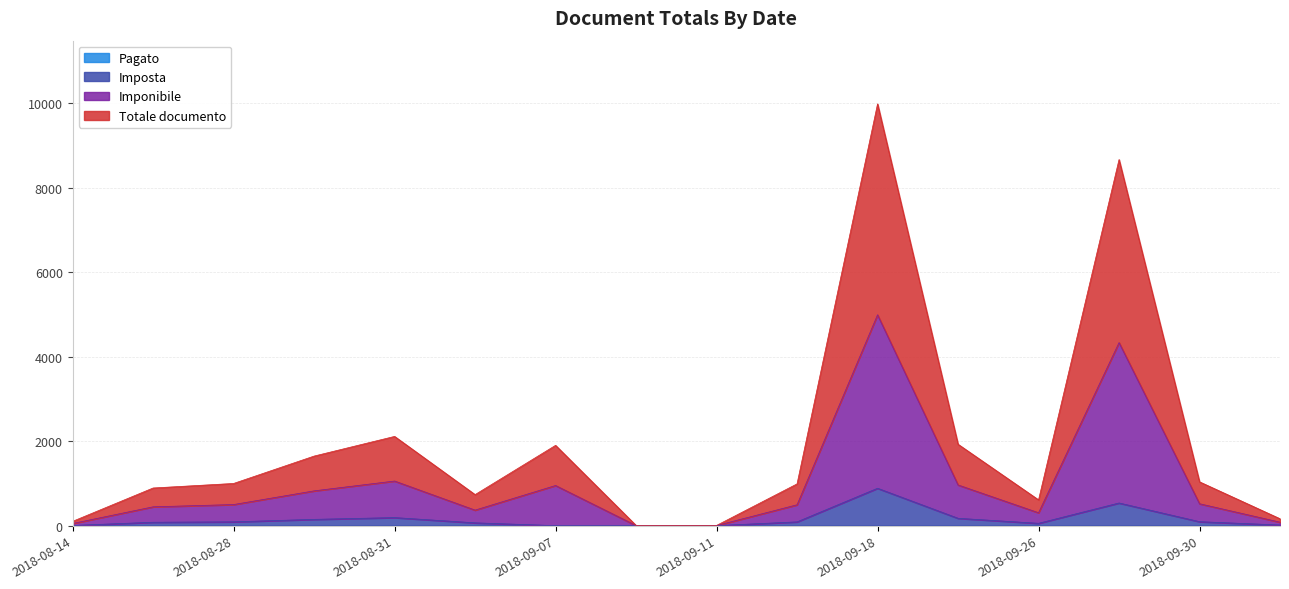

How many categories are shown in the chart?

16